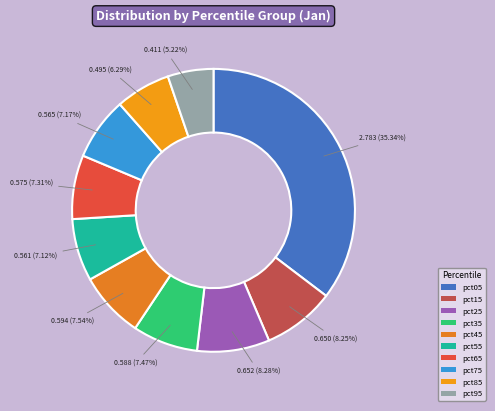

Is it true that pct25 is 1% of the pie?

False